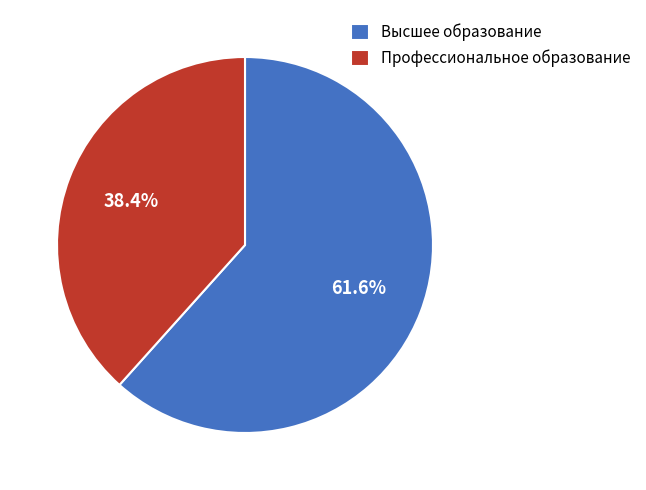

Rank the categories by value from highest to lowest.

Высшее образование, Профессиональное образование